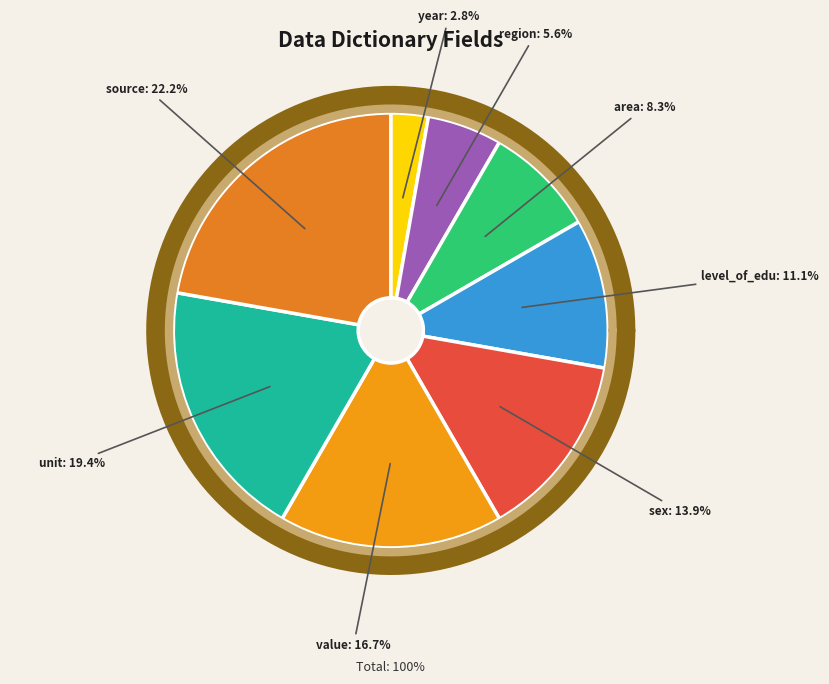

Between sex and area, which is larger?

sex